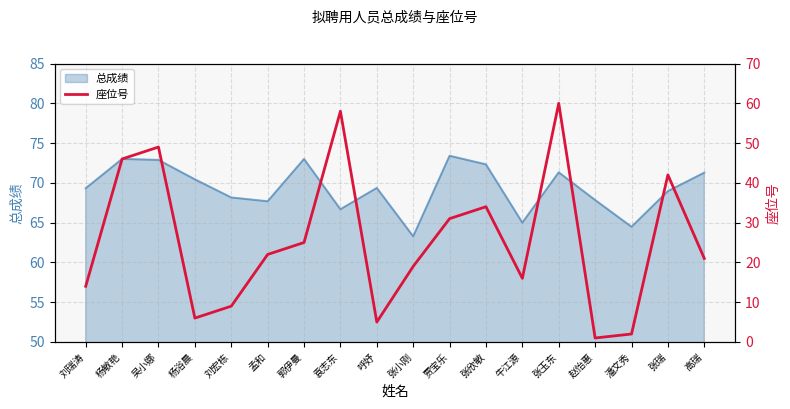

Does the chart display data point markers on the line(s)?

No